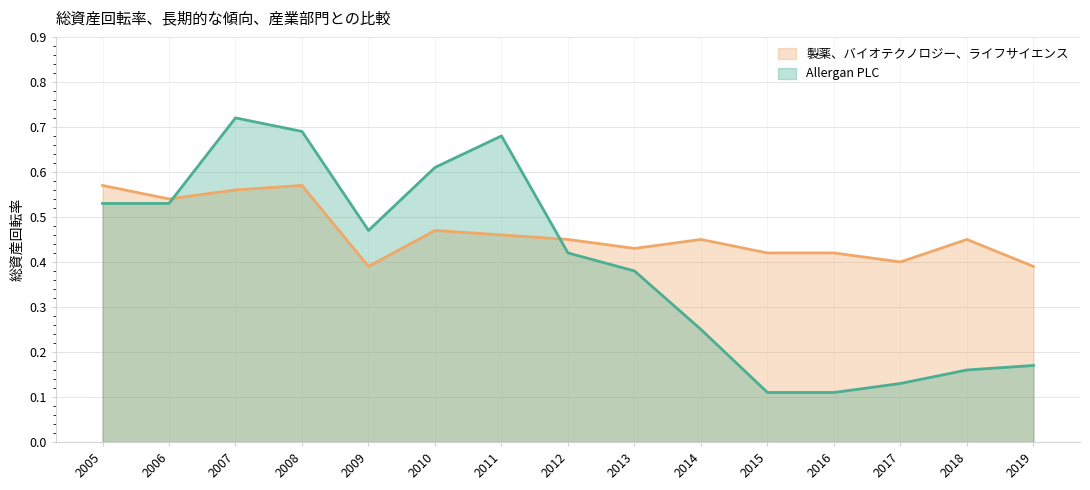

What is the value of the 製薬、バイオテクノロジー、ライフサイエンス point at the 11th from the left?

0.4